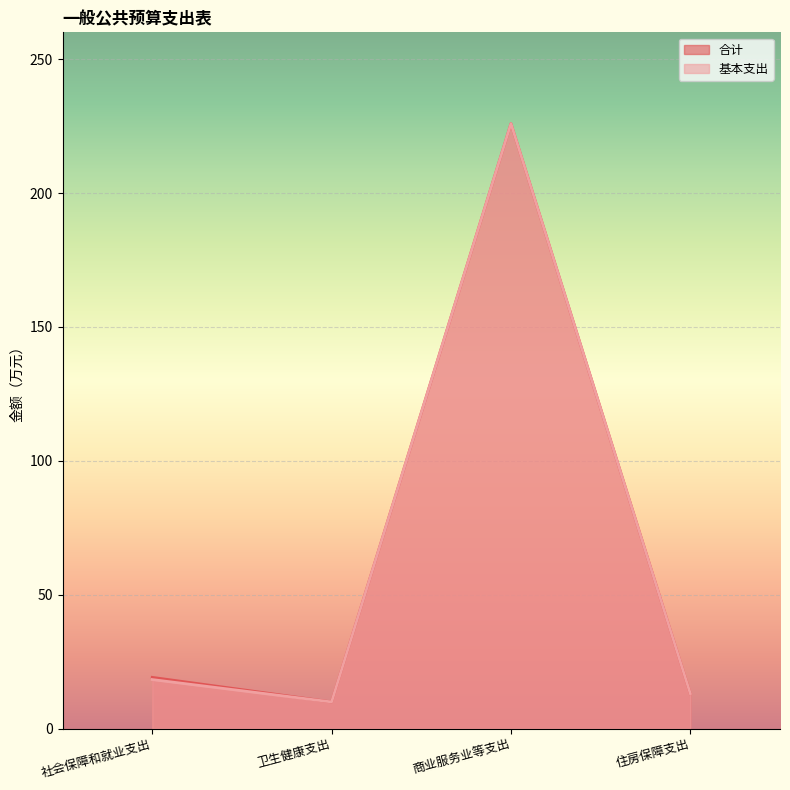

Where is 合计 nearest to the value 117?

社会保障和就业支出